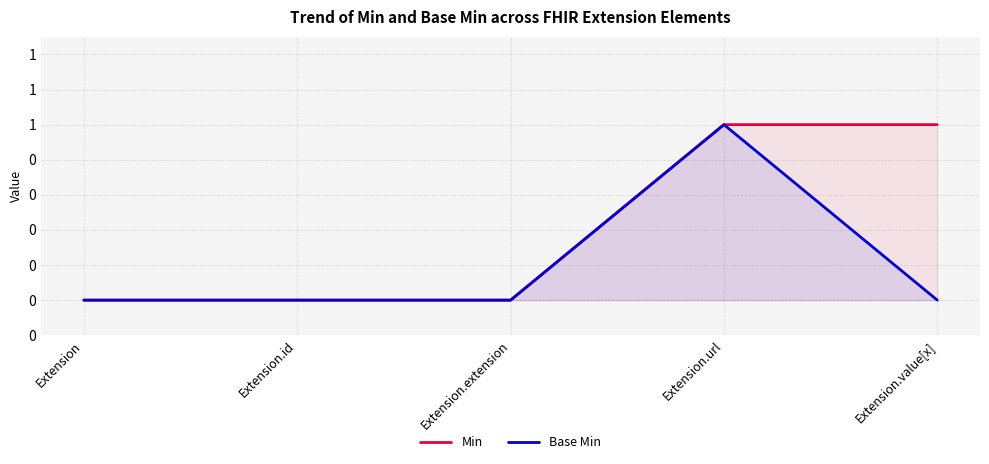

How many data points in Min are above 0?

2